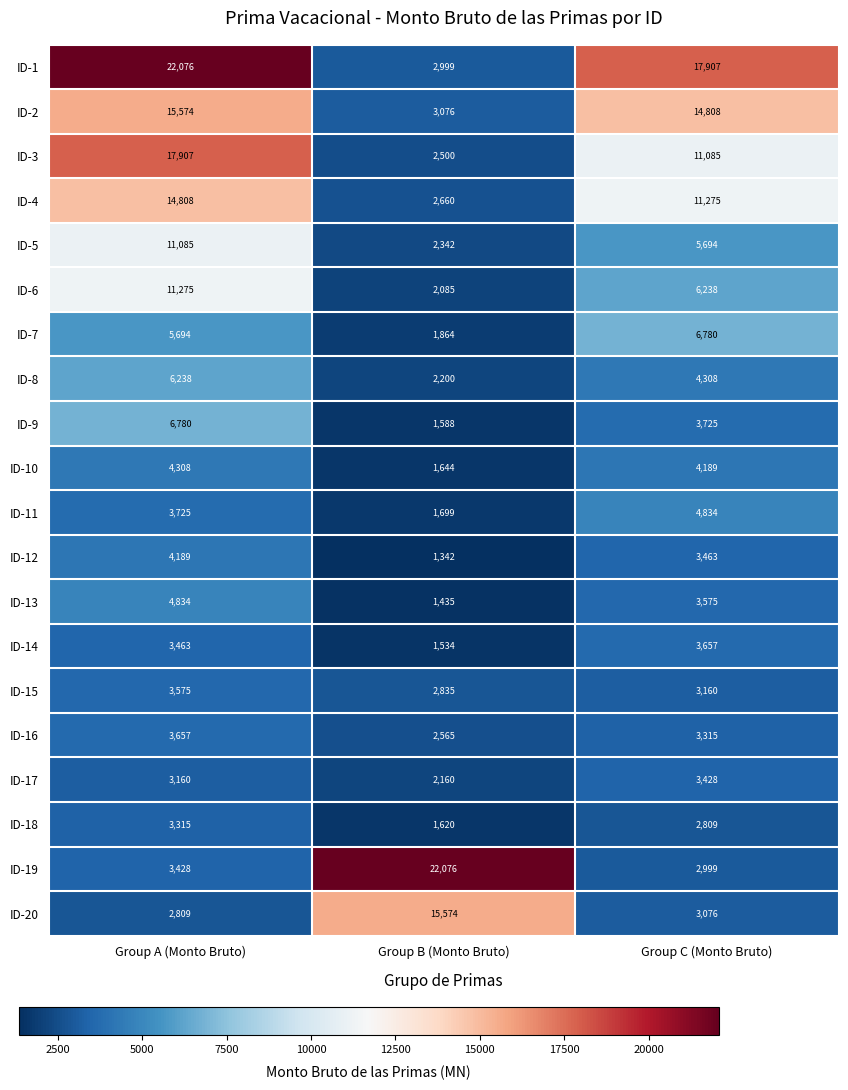

At which category is the sum across all series the highest?

Group A (Monto Bruto)